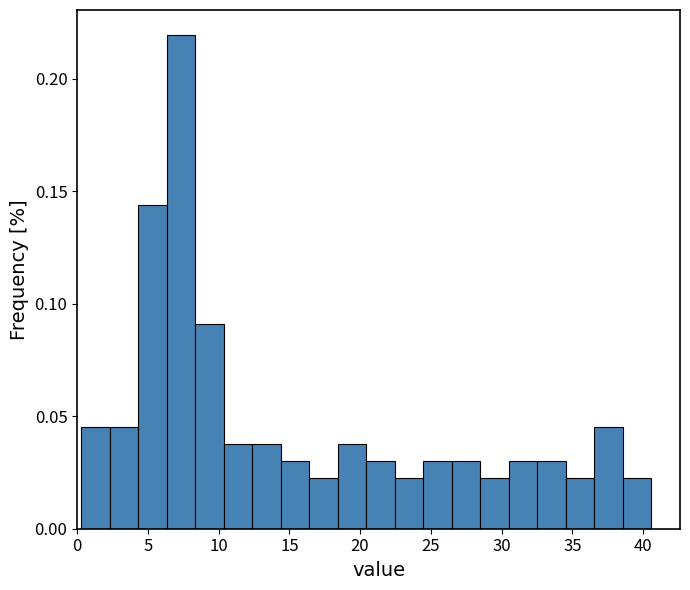

What is the height of the bar covering 30.5 to 32.5 on the x-axis? Neither the bar edges nor the heights are printed on the chart, so give them approximately, as read against the axes.

0.030